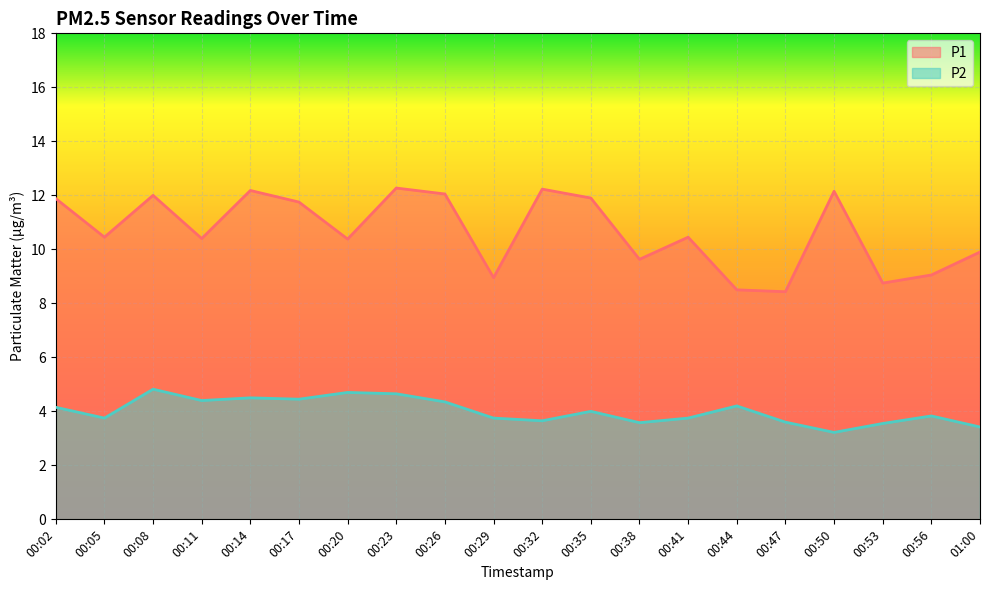

Between 00:29 and 00:32, which series saw the biggest shift?

P1